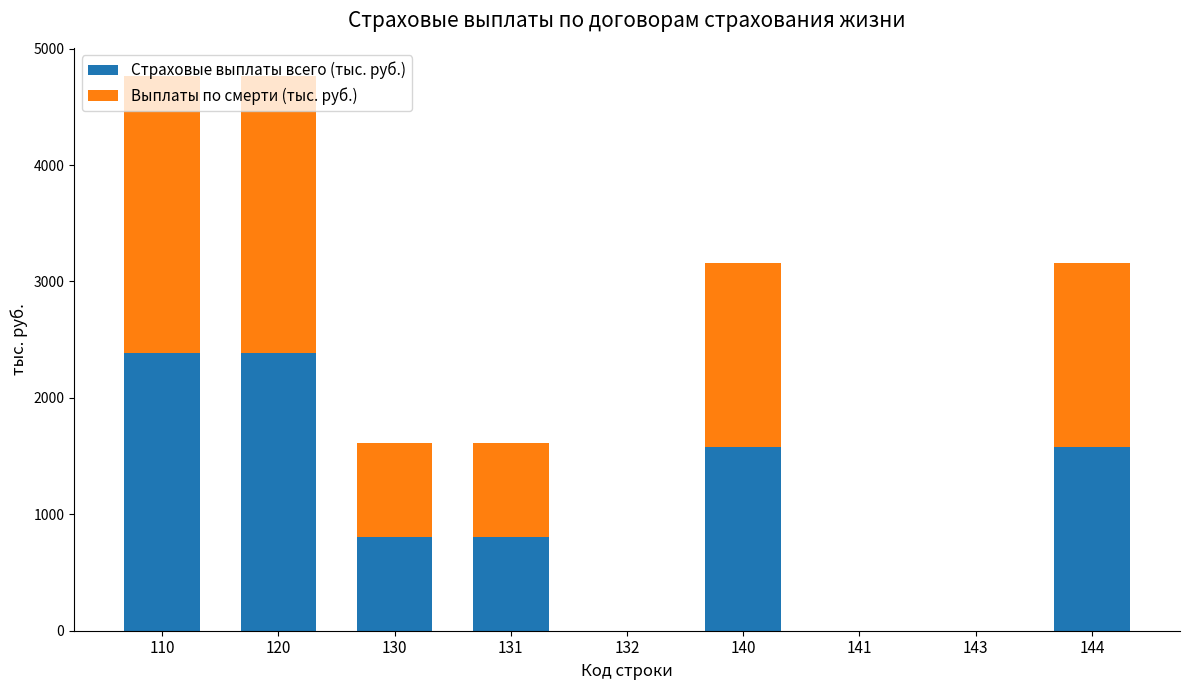

Count the number of categories in the chart.

9